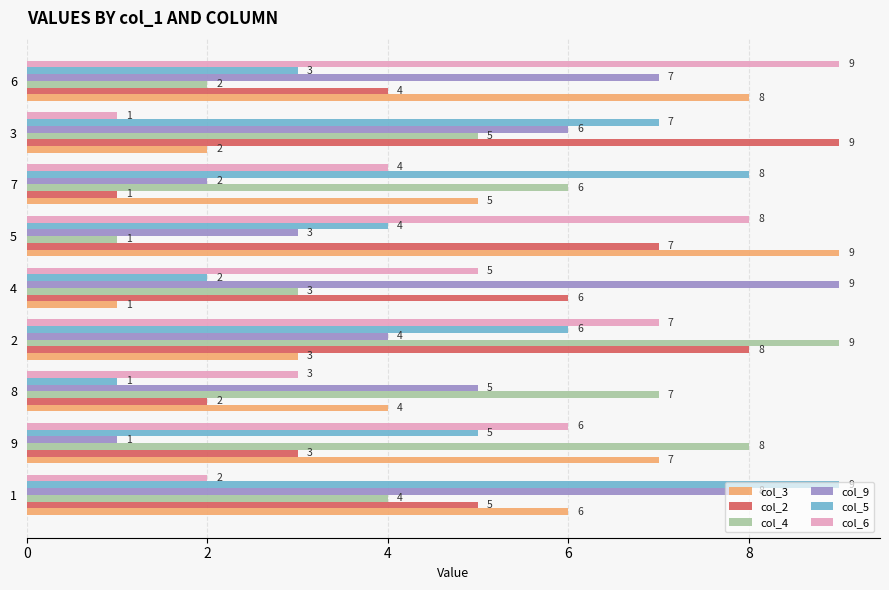

At how many categories does at least one series exceed 5?

9